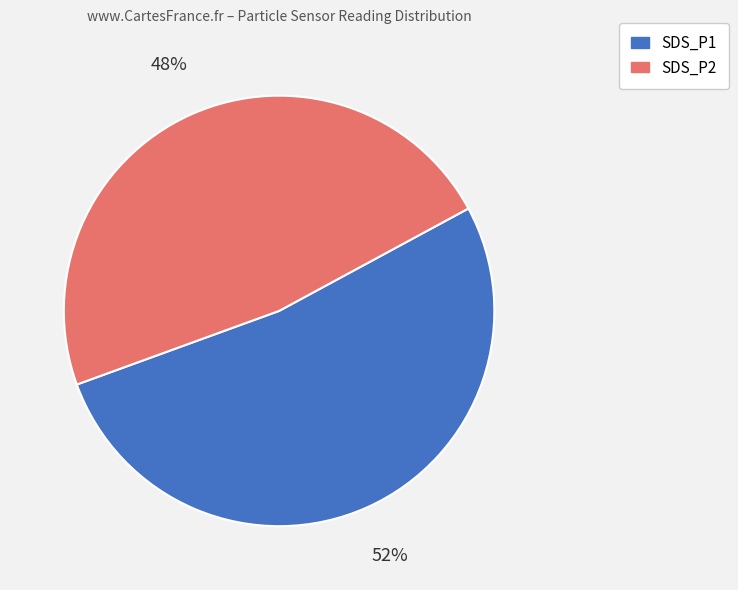

Which has a higher value, SDS_P2 or SDS_P1?

SDS_P1